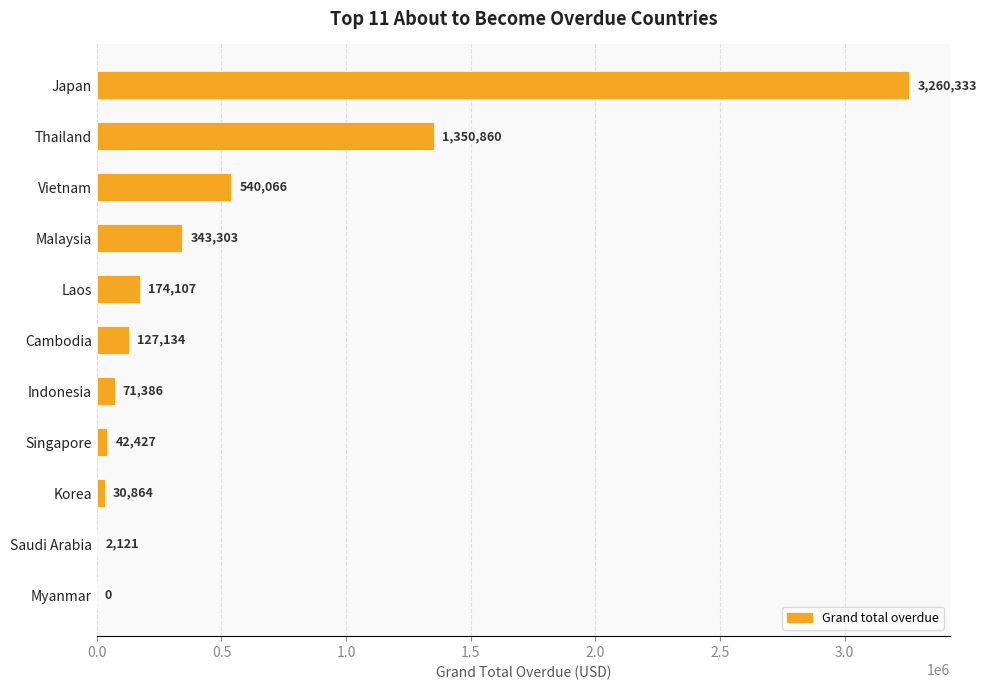

What is the sum of all values?

5942600.4